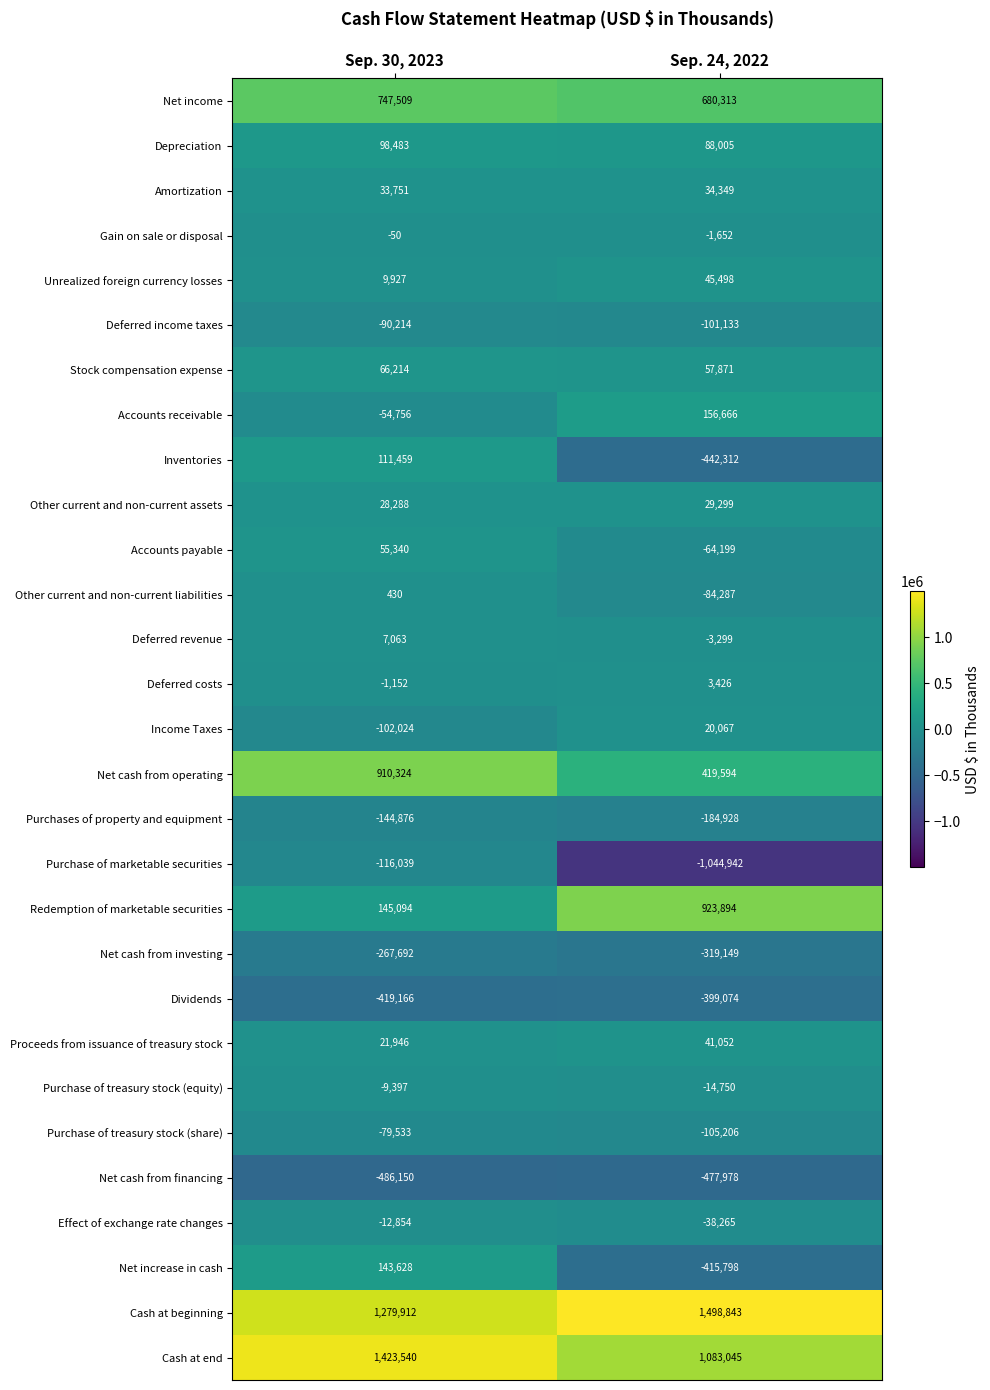

The Purchase of marketable securities series shows -403508 at Sep. 24, 2022. True or false?

False